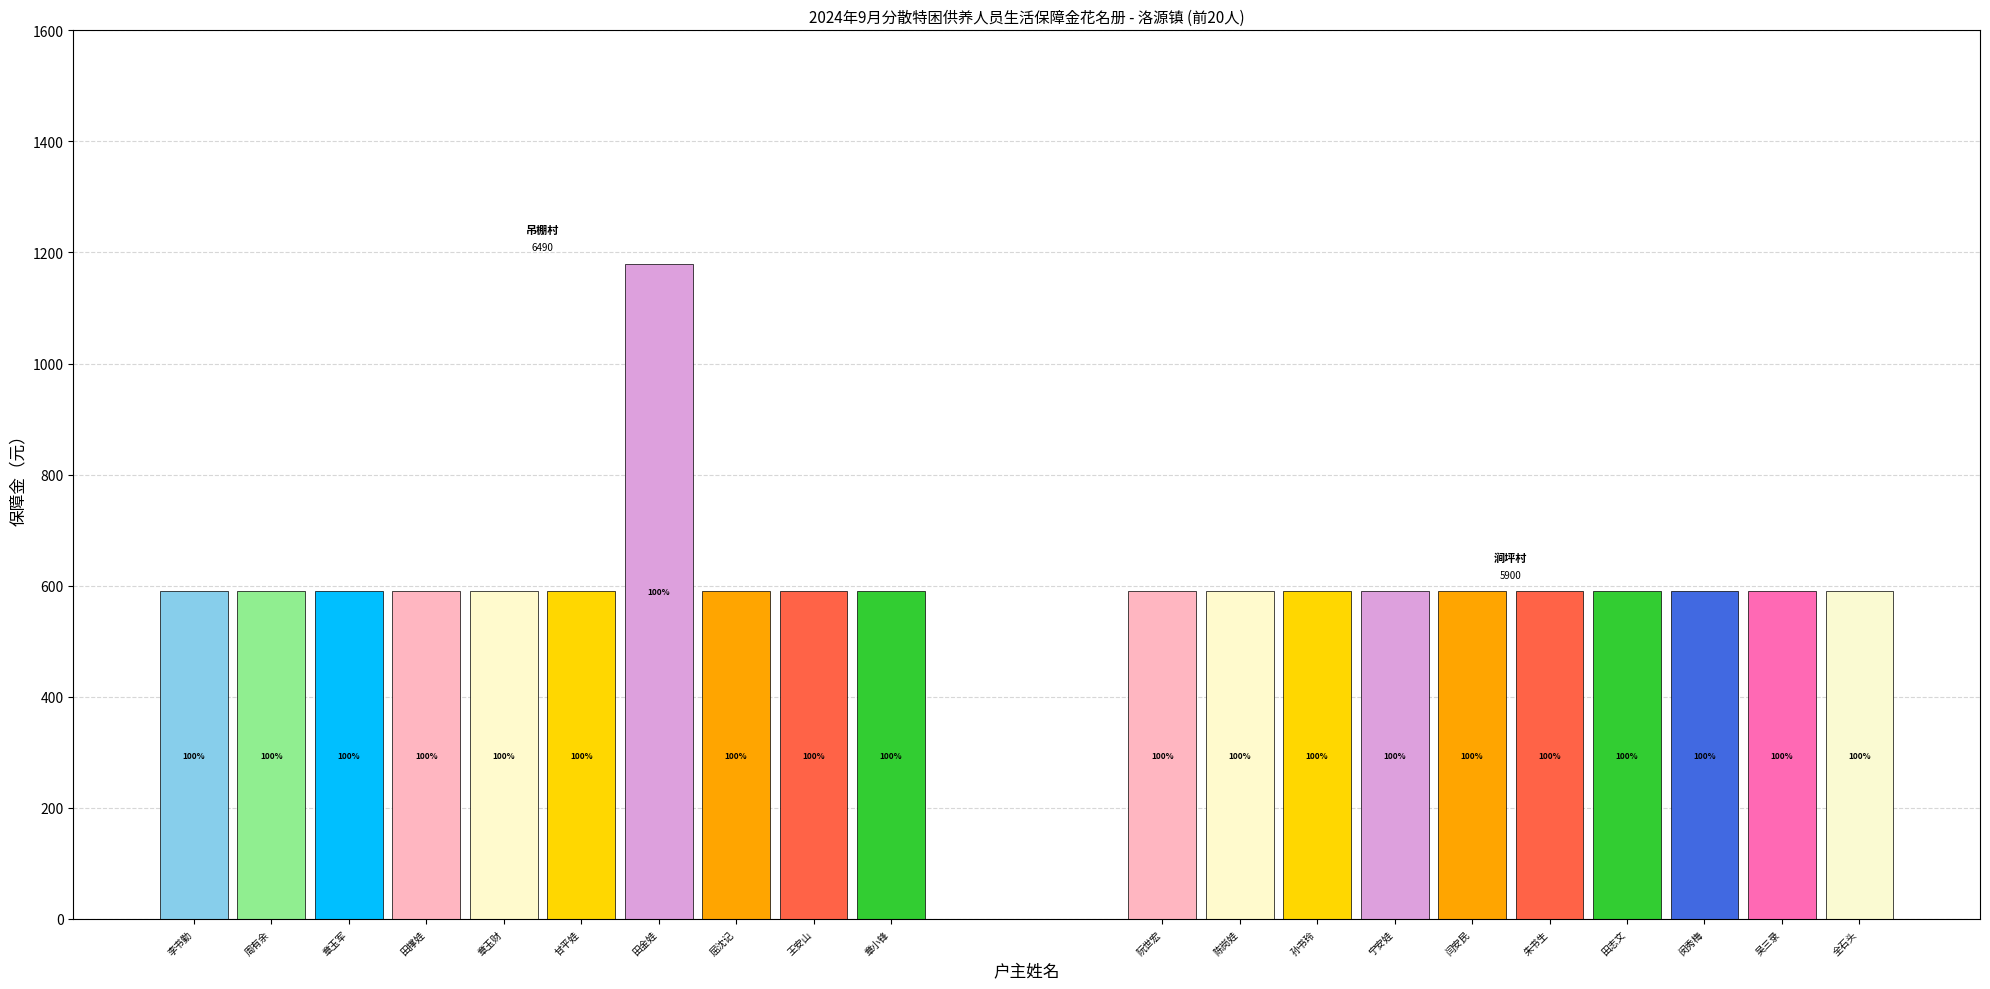

Which series has the largest range (max minus min)?

保障金590